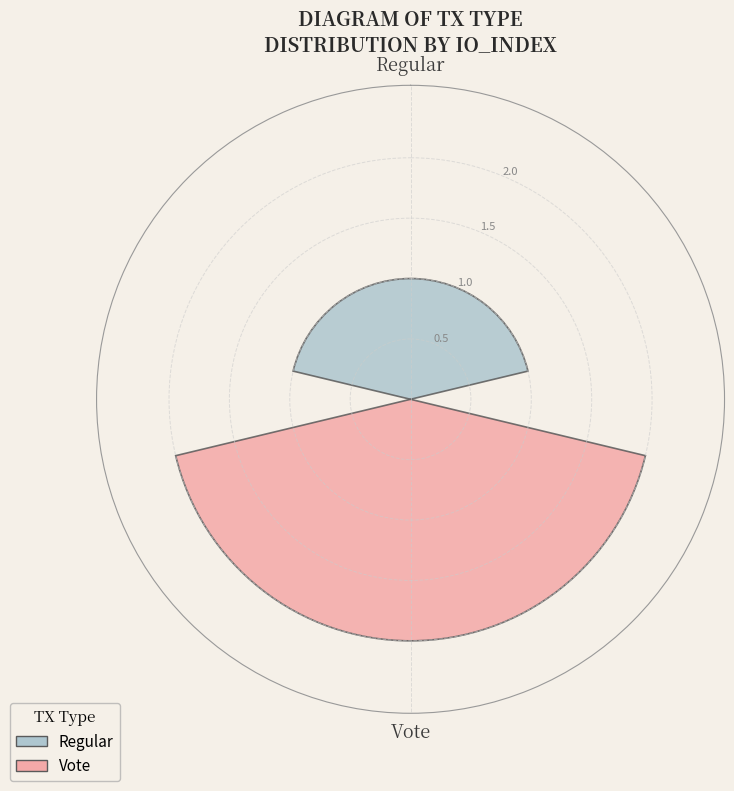

Between Regular and Vote, which is larger?

Vote